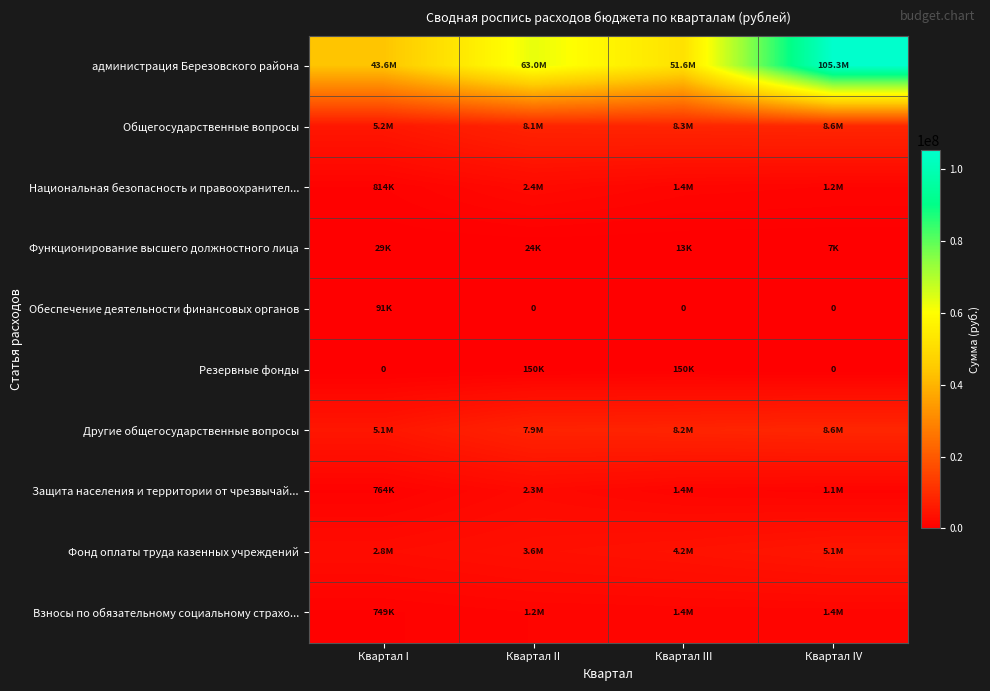

What is the sum of all Национальная безопасность и правоохранител... values?

5853435.0